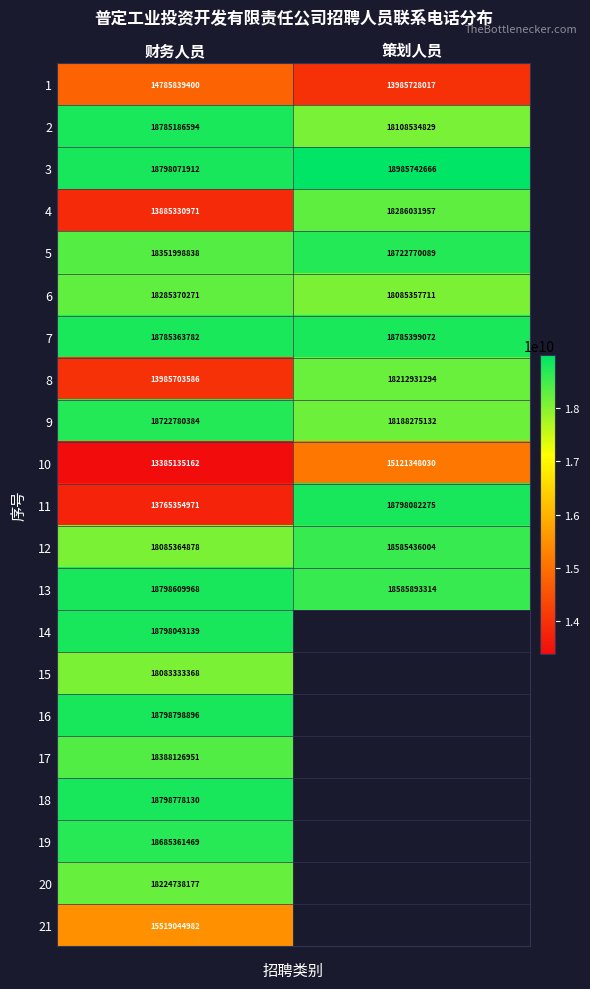

Between 财务人员 and 策划人员, which is larger?

财务人员